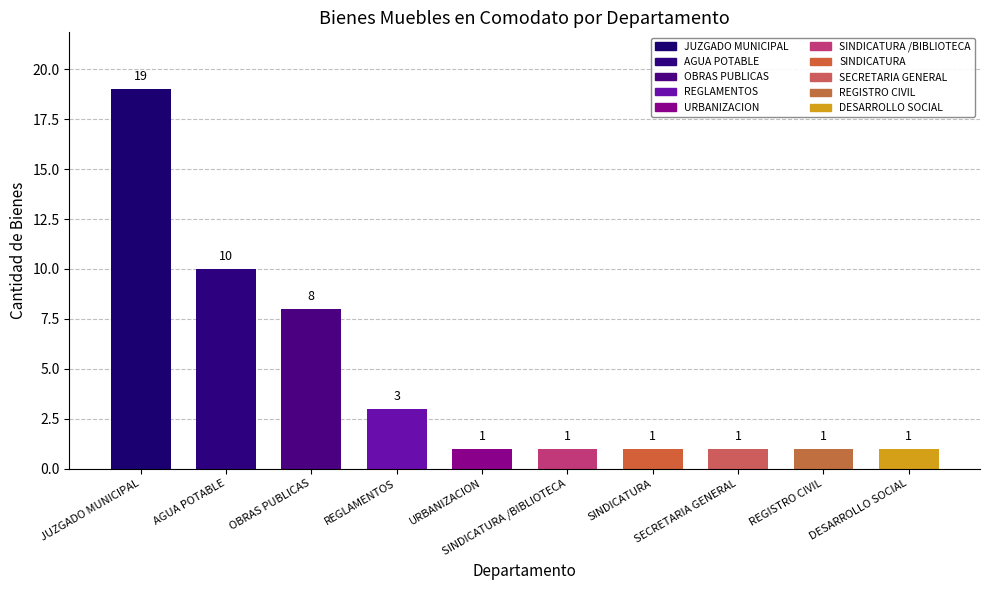

What position from the right is AGUA POTABLE?

9